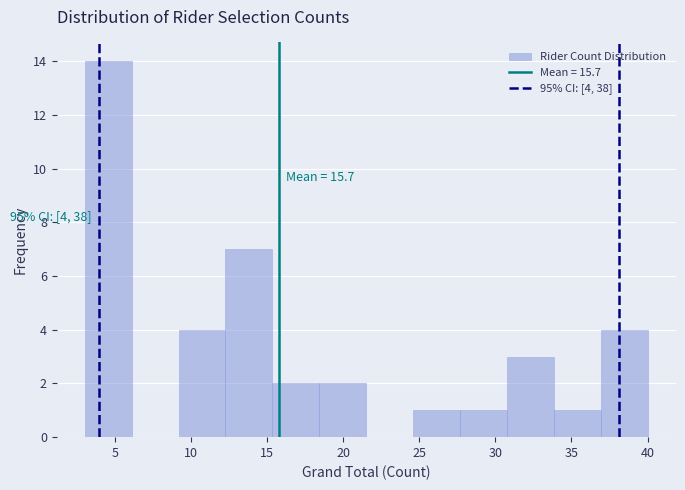

Which range on the x-axis has the tallest bar?

3.0 to 6.0